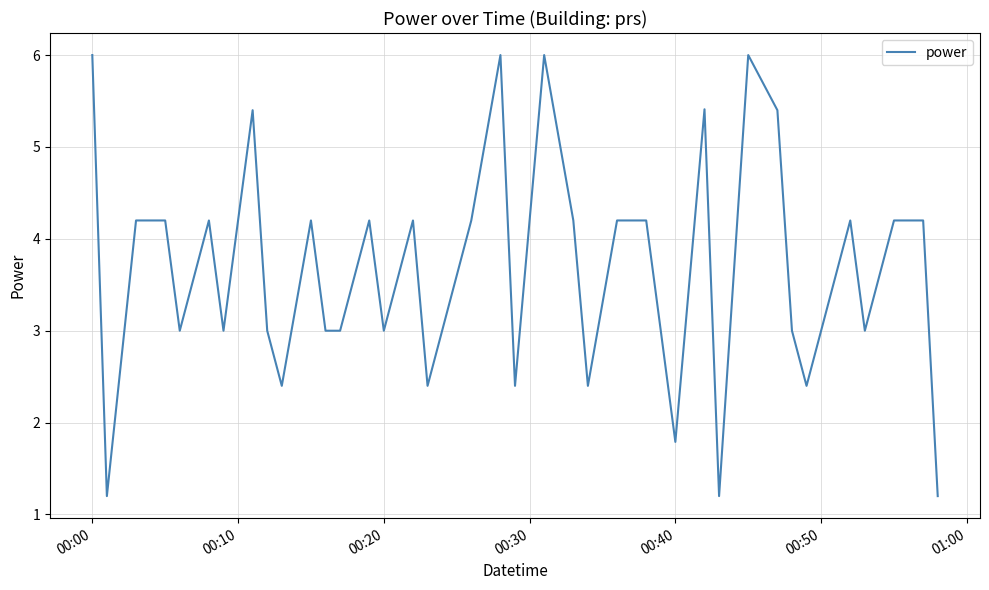

What is the maximum value shown in the chart?

6.0